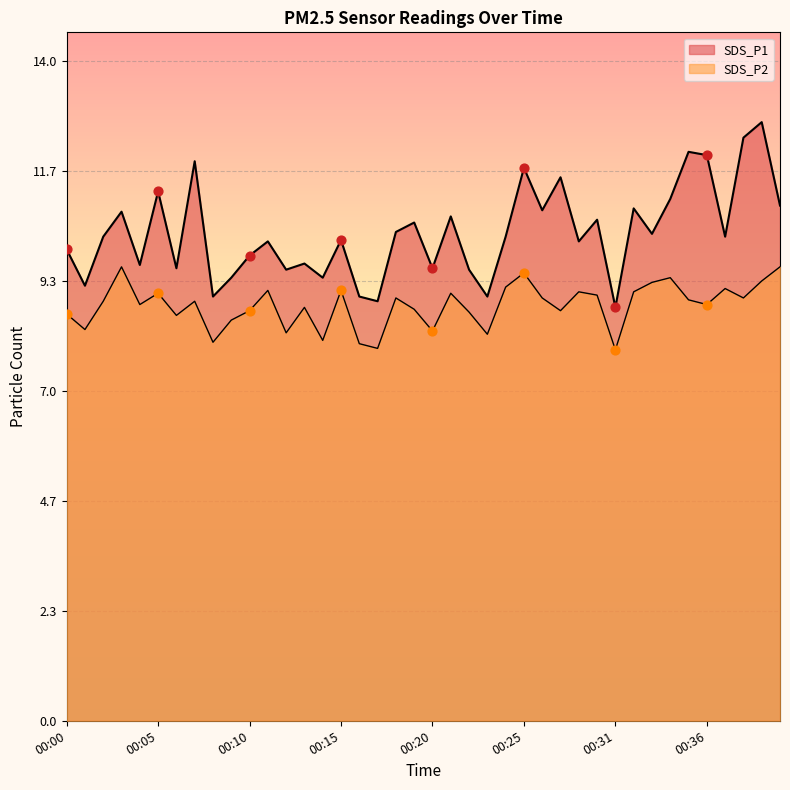

Which series reaches the minimum Y coordinate?

SDS_P2